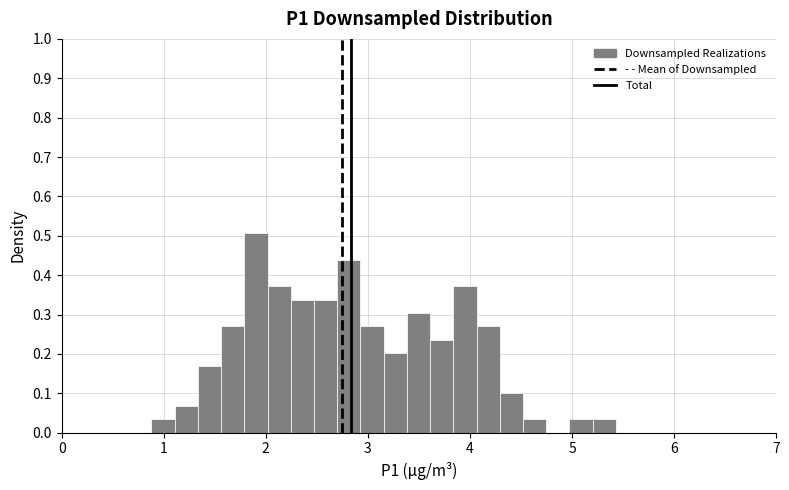

Around what value on the x-axis is the tallest bar? Give the approximate position of its centre, as read against the axis.

1.9